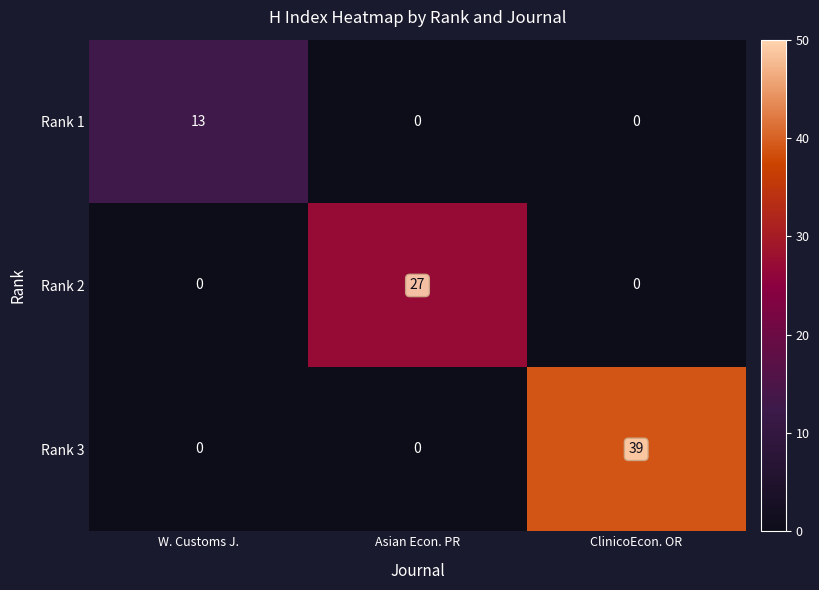

Is it true that Rank 3 equals 0 at Asian Econ. PR?

True